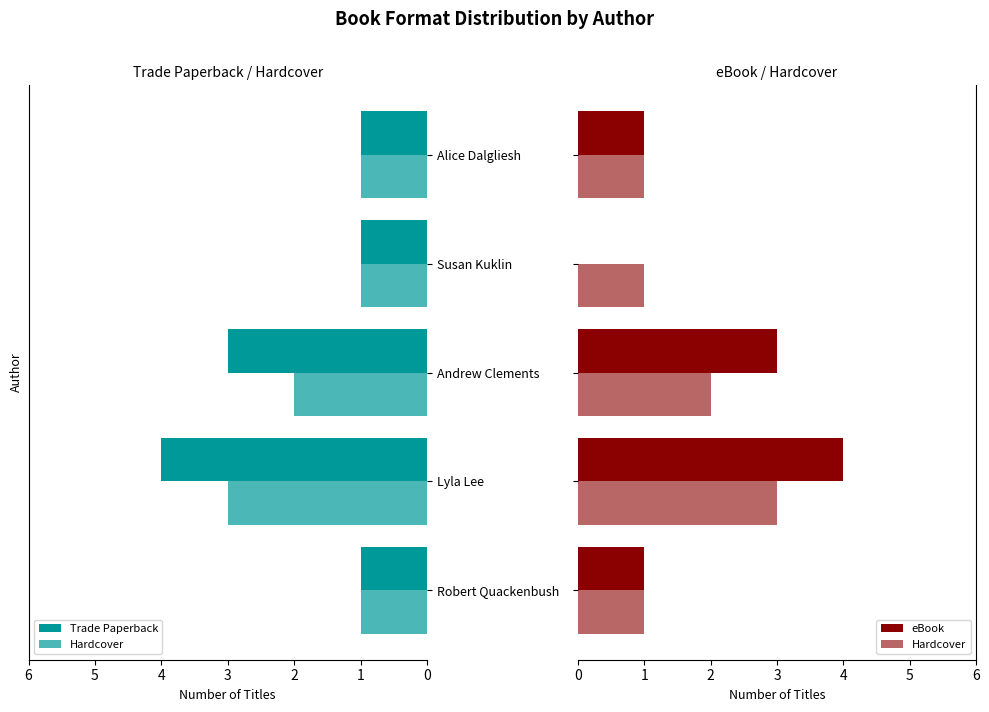

What is the sum of the Hardcover values at Lyla Lee and Alice Dalgliesh?

4